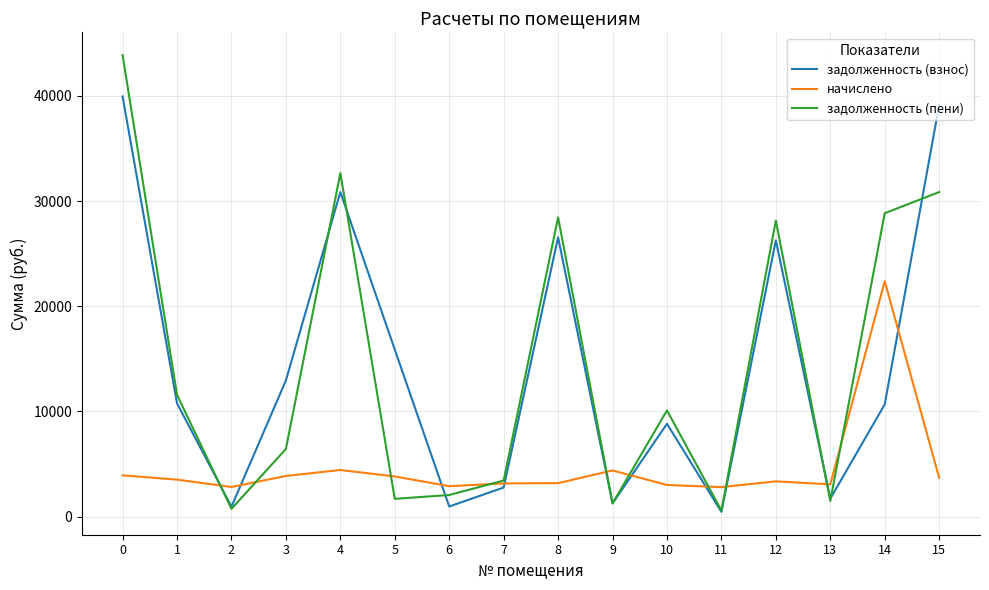

The value of начислено at 15 is 5367.1. True or false?

False